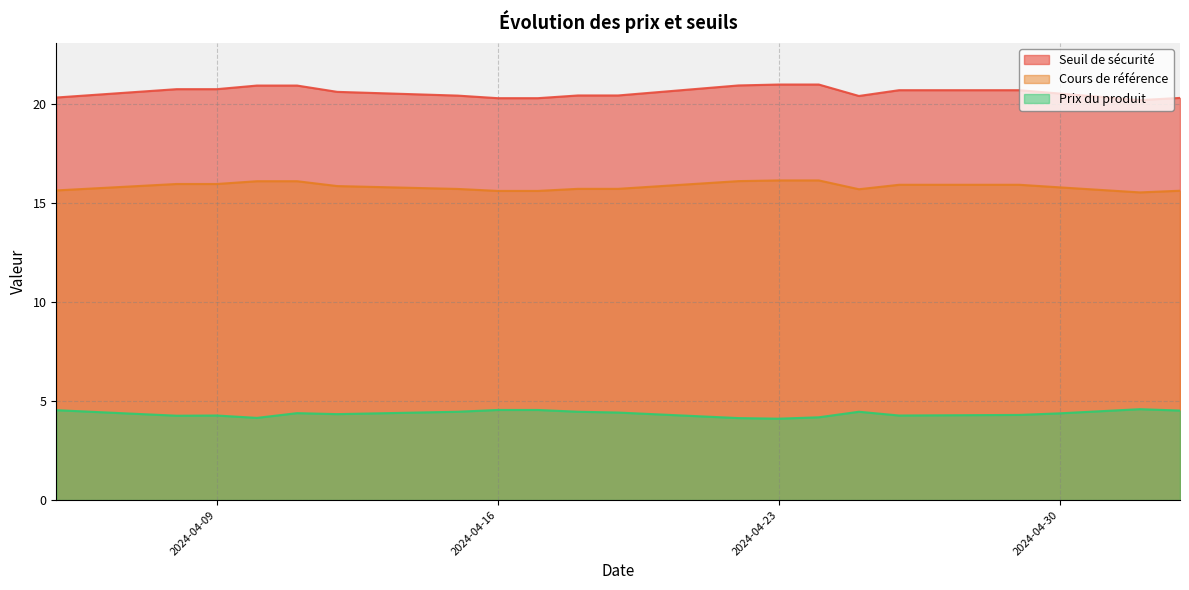

Does the chart display data point markers on the line(s)?

No